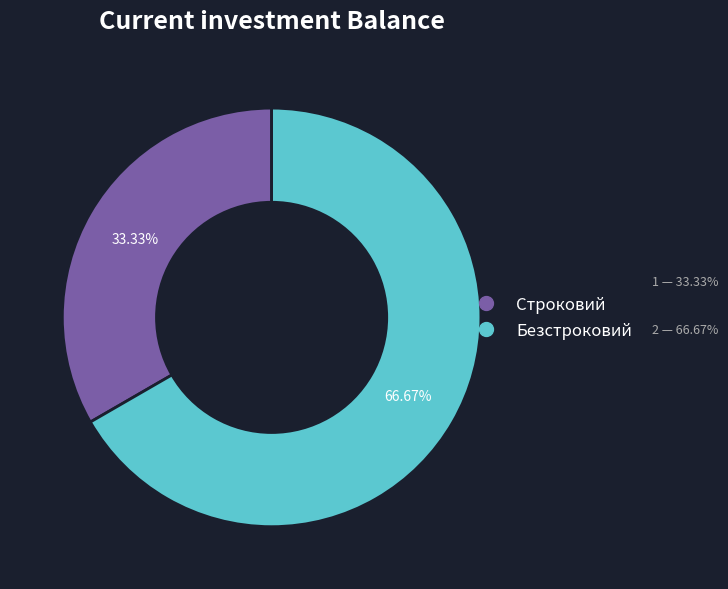

To the nearest percent, what is the average slice percentage?

50%